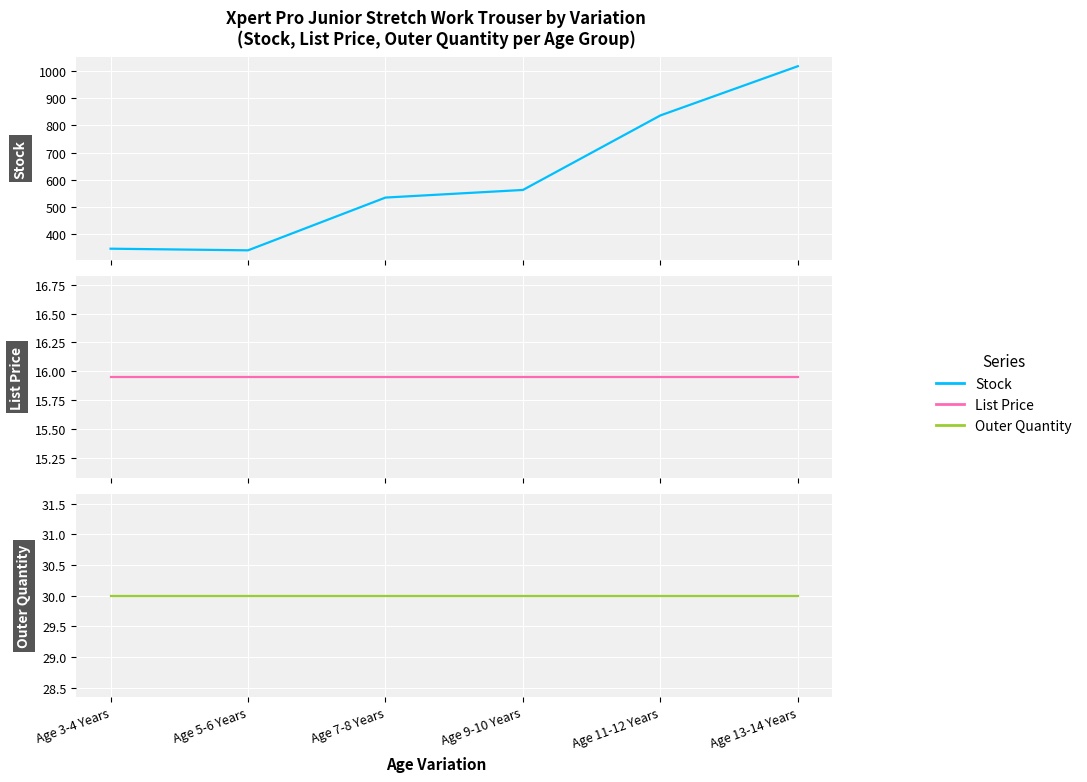

True or false: Outer Quantity and List Price cross at least once.

False